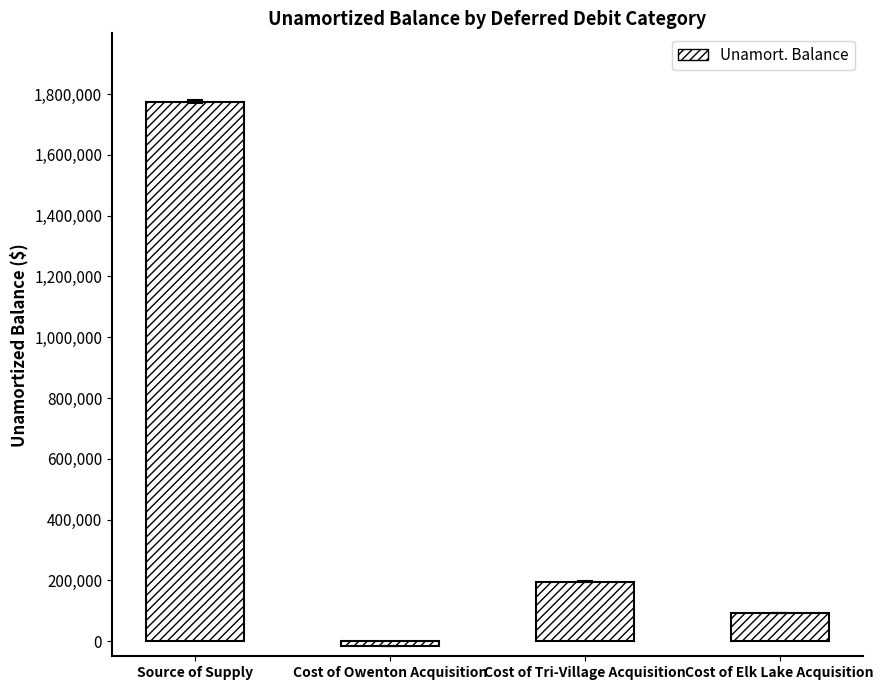

How many values are below zero?

1